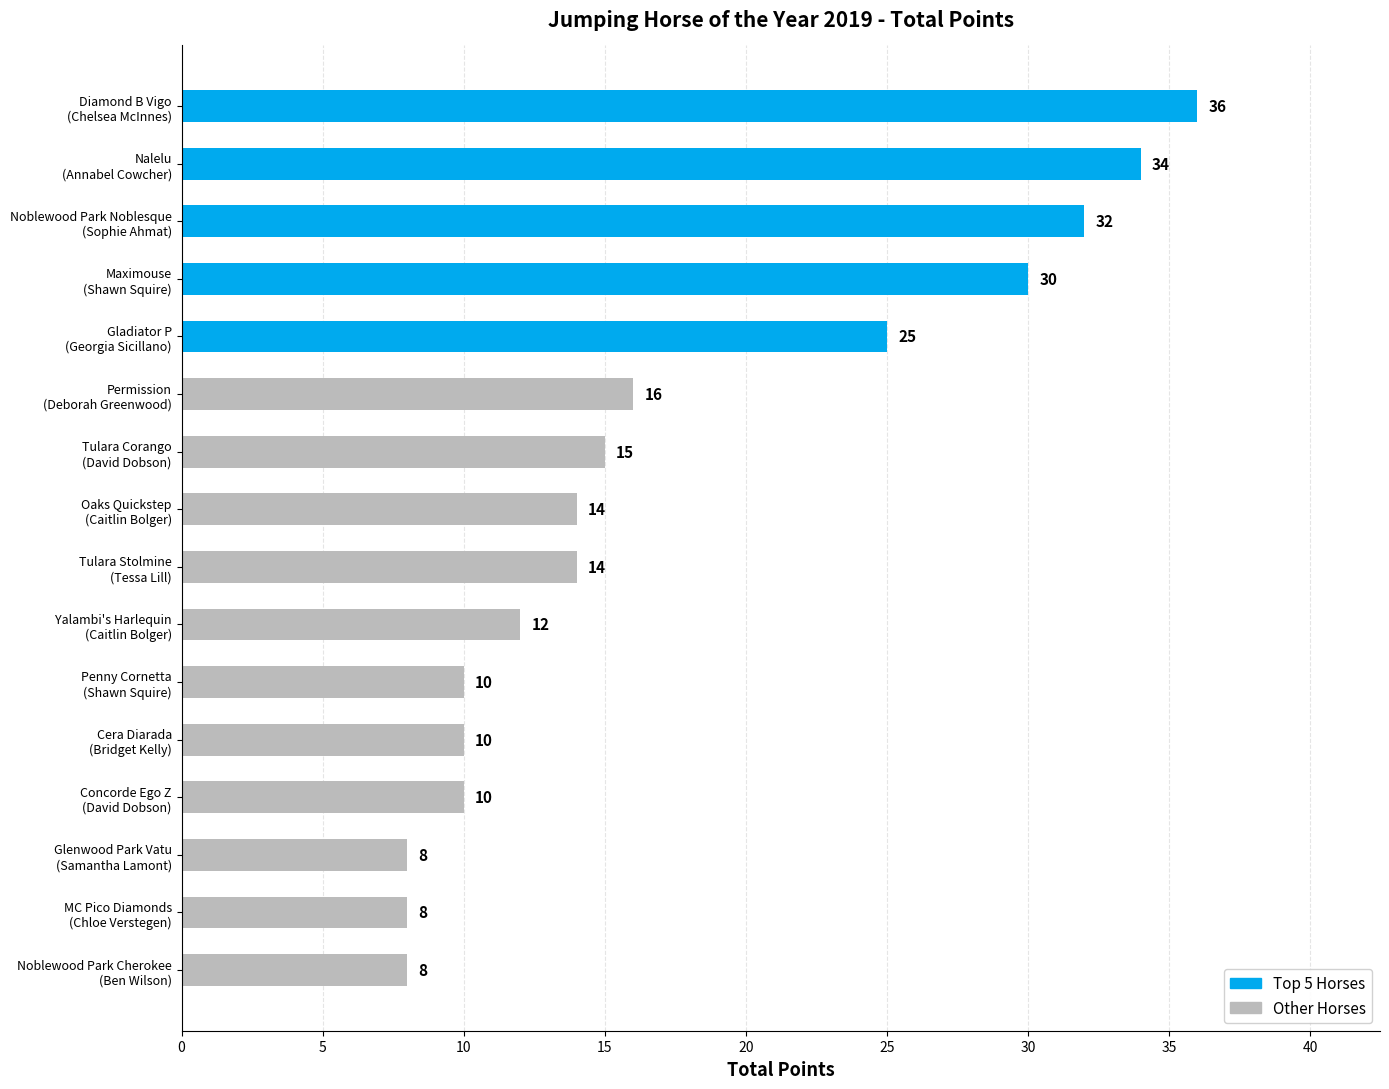

Reading top to bottom, list all the values displayed in this chart.

36	34	32	30	25	16	15	14	14	12	10	10	10	8	8	8